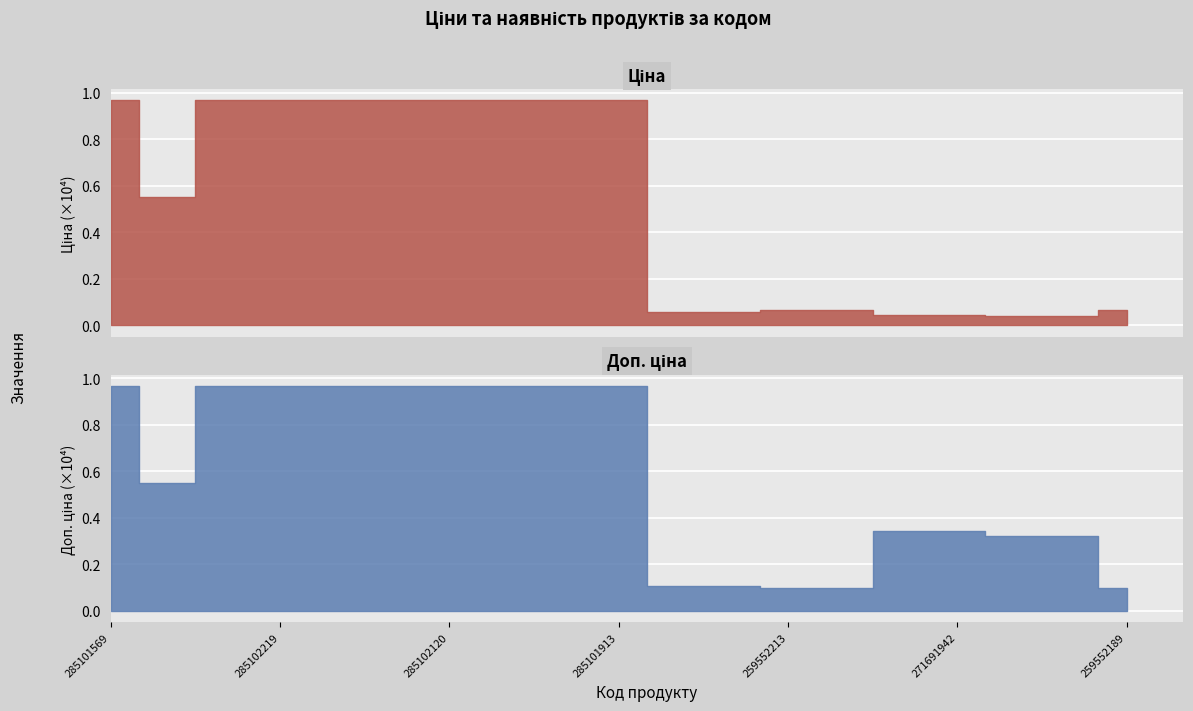

What is the total value across all series at 285102221?

19340.3